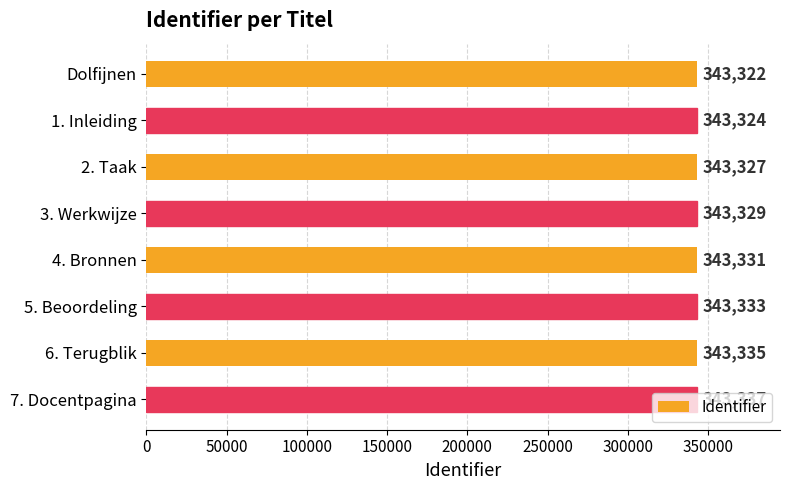

What is the value of the 5th bar from the left?

343331